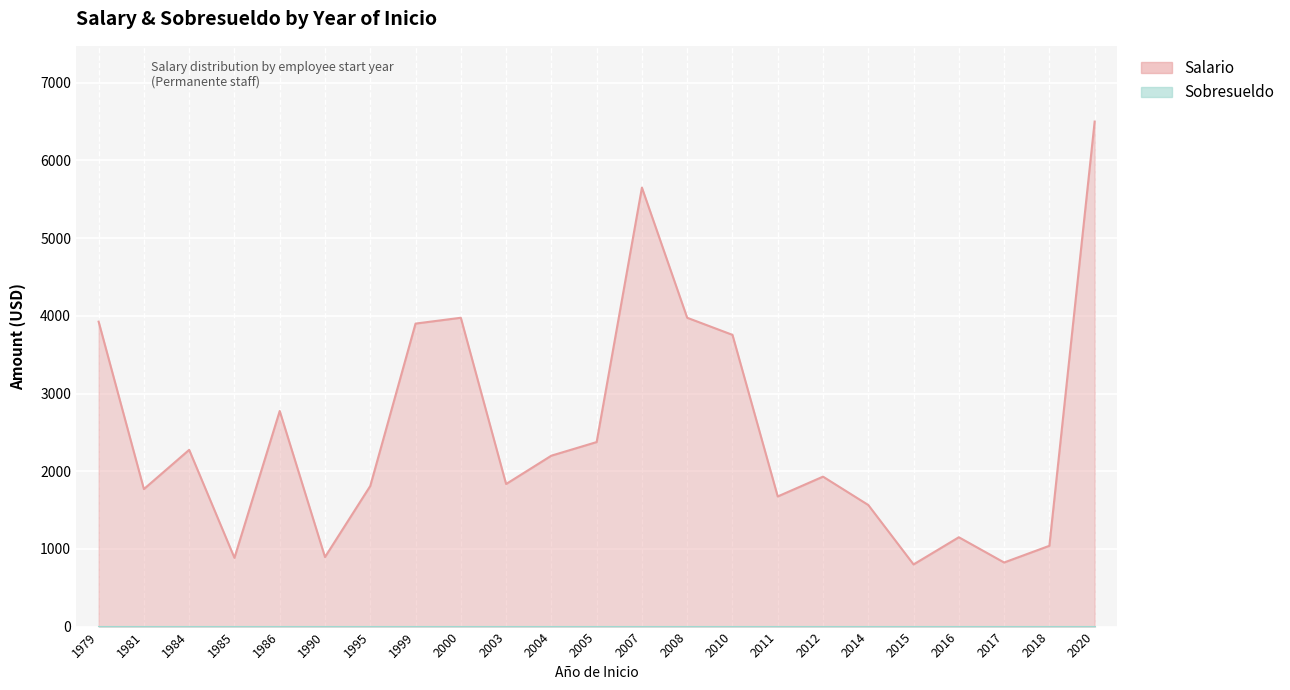

What is the change in value from 2004 to 2011?

-525